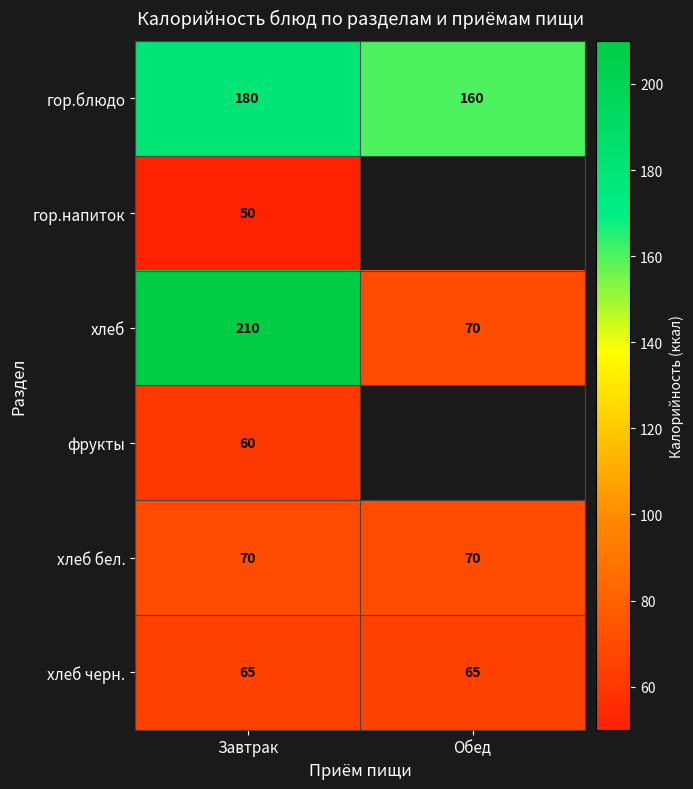

True or false: хлеб бел. has a value of 118 at Обед.

False